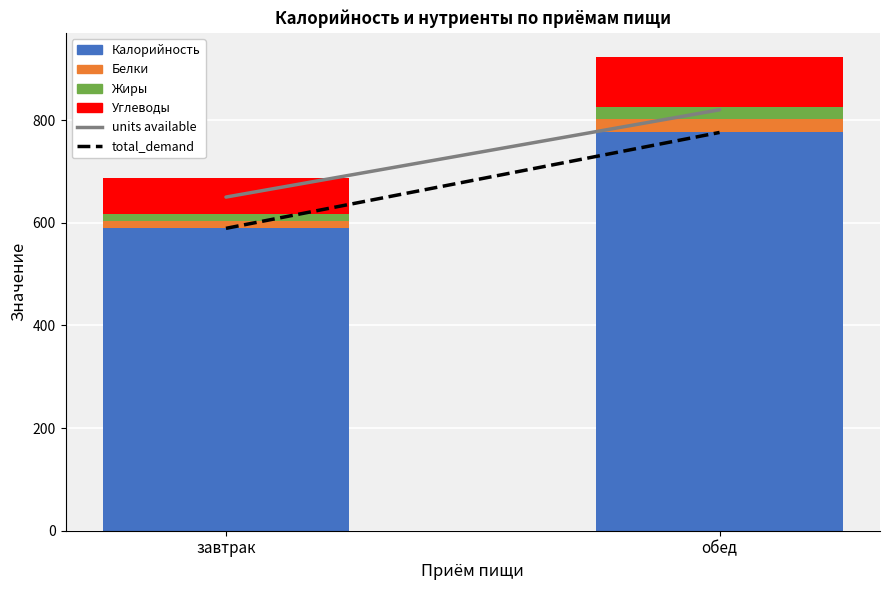

Is it true that Калорийность equals 589.1 at завтрак?

True